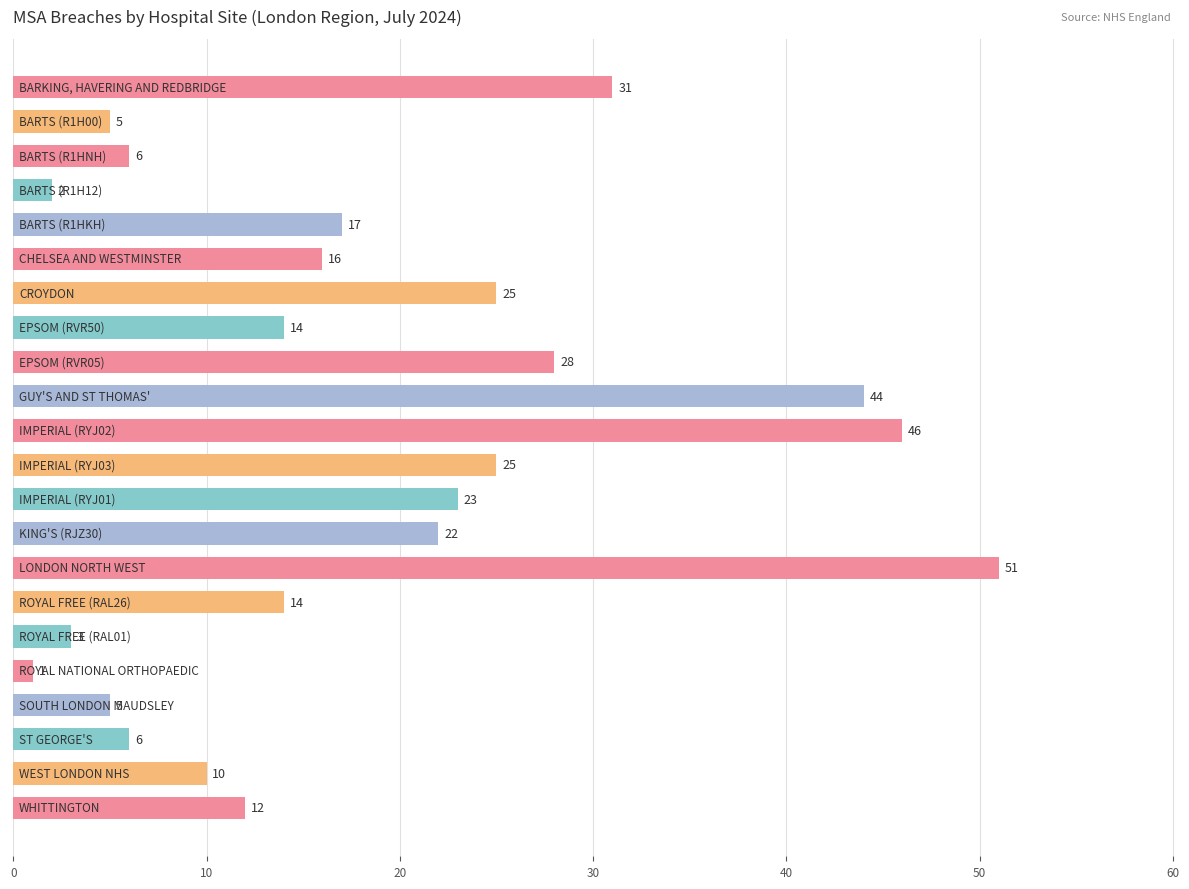

What is the greatest value displayed?

51